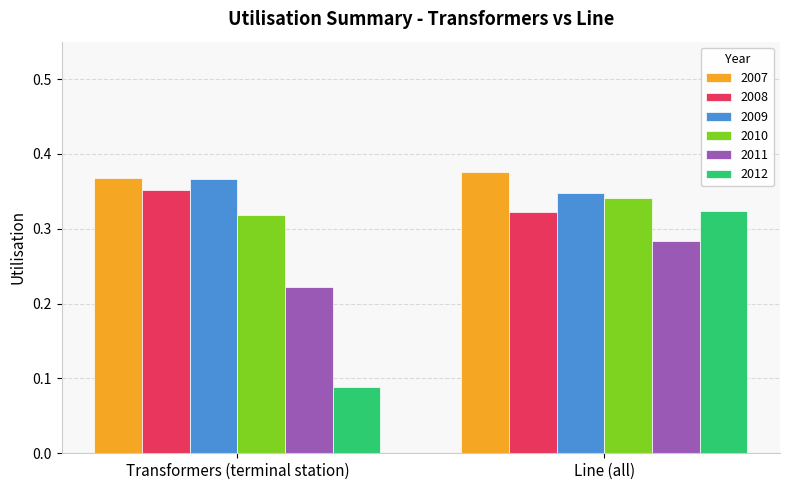

Count the 2011 values in the range 0 to 1.

2